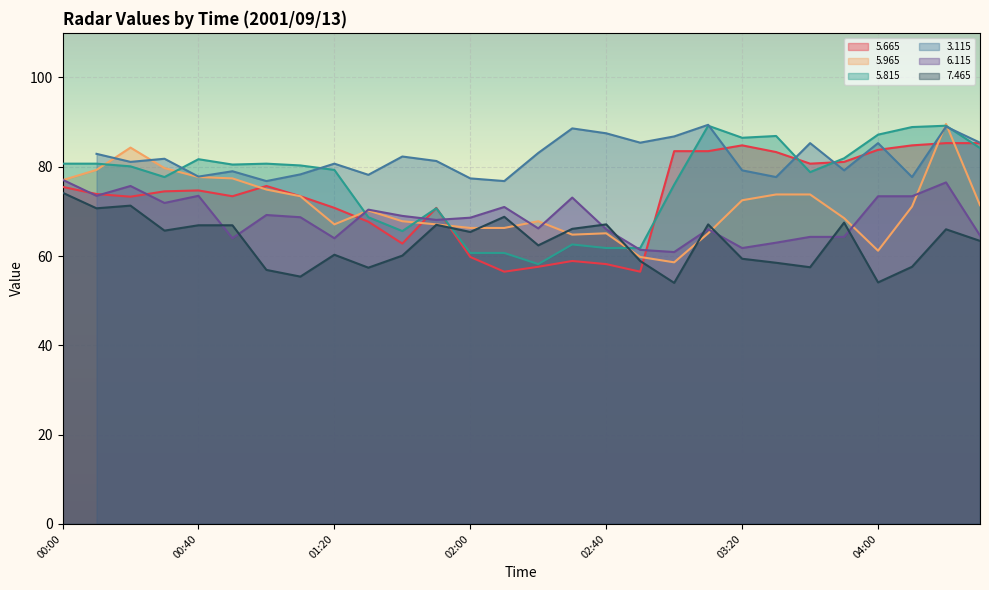

Is it true that   6.115 equals 69.2 at 01:00?

True